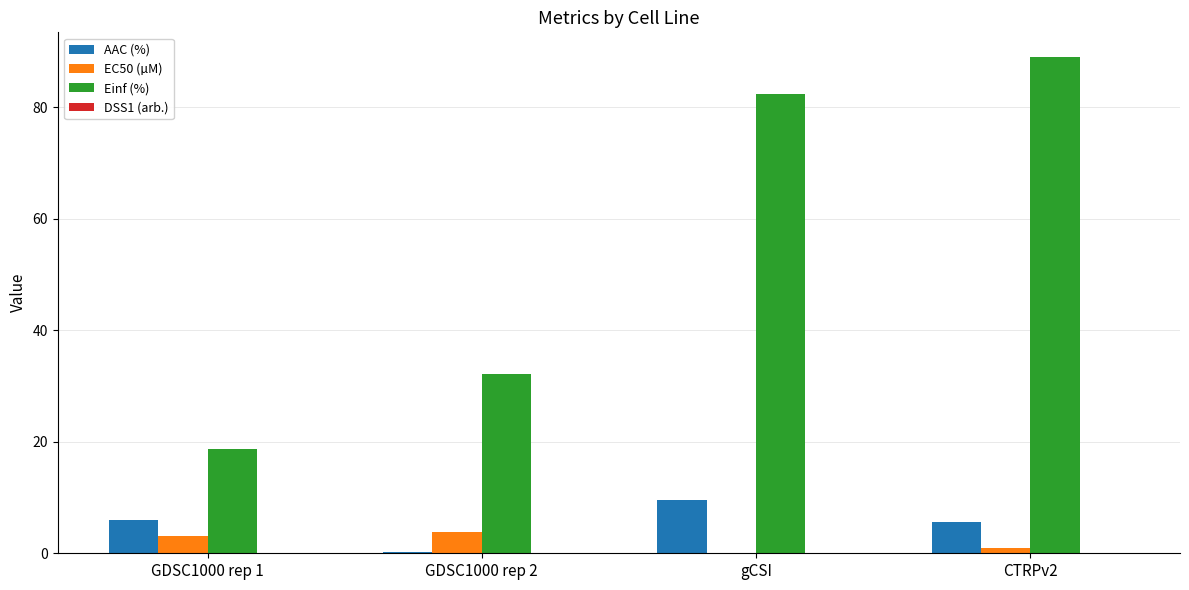

The value of Einf (%) at CTRPv2 is 134.0. True or false?

False